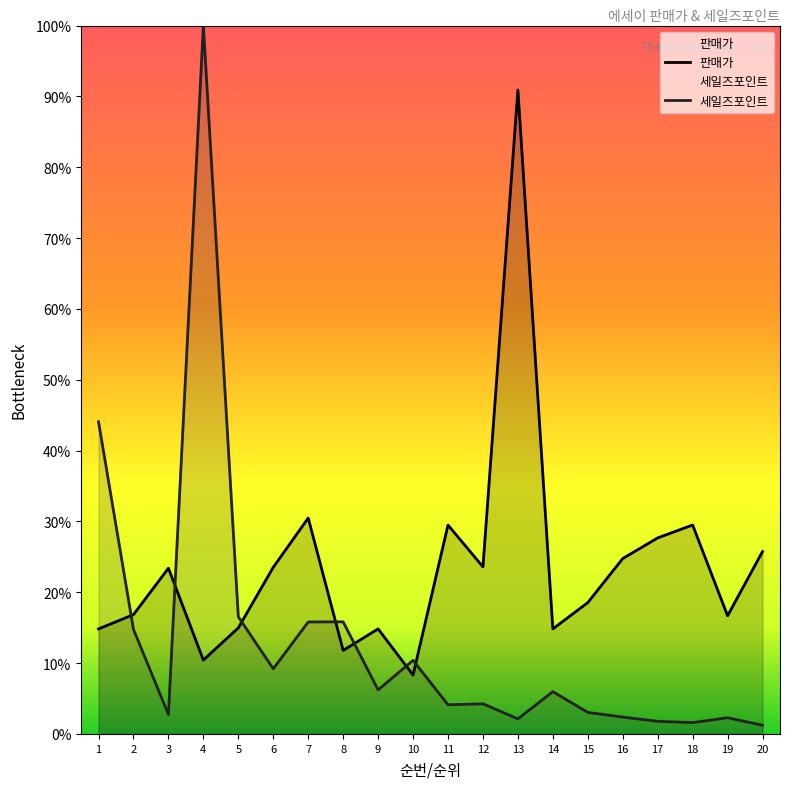

Reading left to right, transcribe all the data shown in this chart.

판매가: 11090.0	12600.0	17500.0	7800.0	11200.0	17600.0	22800.0	8820.0	11090.0	6220.0	22060.0	17640.0	68000.0	11090.0	13870.0	18520.0	20700.0	22060.0	12480.0	19260.0
세일즈포인트: 32968.8	11035.2	2053.1	74800.0	12369.7	6877.8	11822.2	11839.3	4653.6	7767.4	3079.6	3182.3	1591.1	4465.4	2275.5	1779.3	1334.5	1197.6	1710.9	923.9